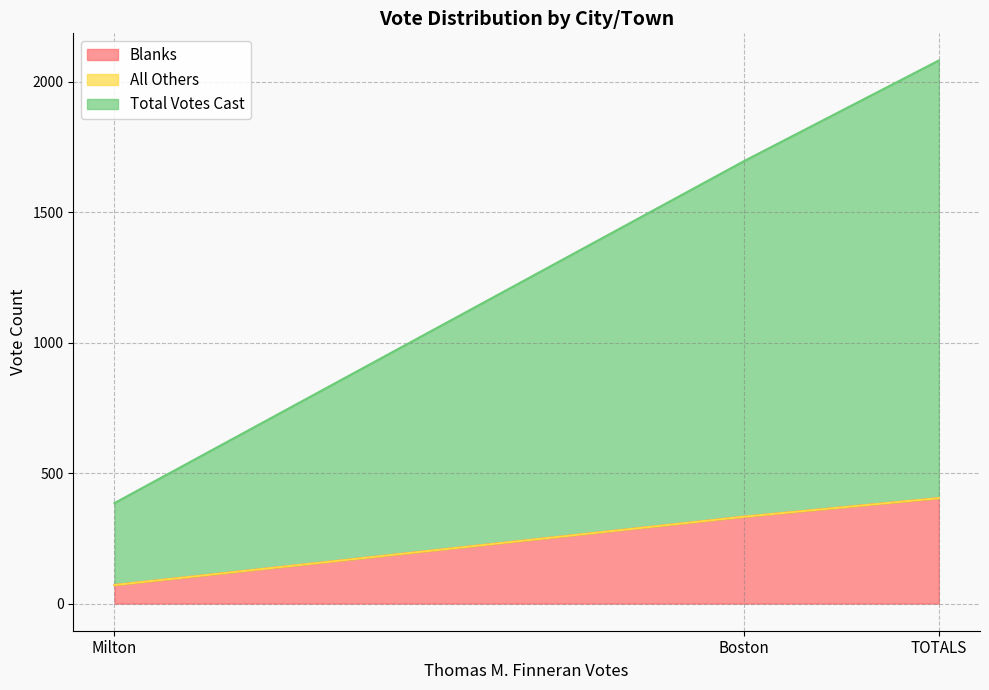

At how many categories does at least one series exceed 440?

2